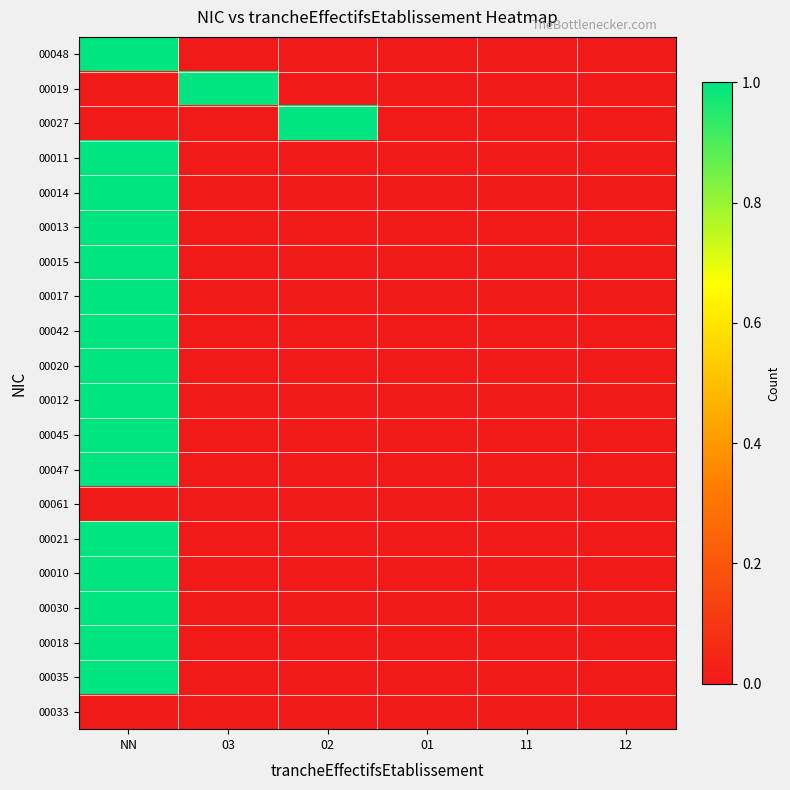

Reading right to left, what are all the values shown in this chart?

00048: 12=0	11=0	01=0	02=0	03=0	NN=1
00019: 12=0	11=0	01=0	02=0	03=1	NN=0
00027: 12=0	11=0	01=0	02=1	03=0	NN=0
00011: 12=0	11=0	01=0	02=0	03=0	NN=1
00014: 12=0	11=0	01=0	02=0	03=0	NN=1
00013: 12=0	11=0	01=0	02=0	03=0	NN=1
00015: 12=0	11=0	01=0	02=0	03=0	NN=1
00017: 12=0	11=0	01=0	02=0	03=0	NN=1
00042: 12=0	11=0	01=0	02=0	03=0	NN=1
00020: 12=0	11=0	01=0	02=0	03=0	NN=1
00012: 12=0	11=0	01=0	02=0	03=0	NN=1
00045: 12=0	11=0	01=0	02=0	03=0	NN=1
00047: 12=0	11=0	01=0	02=0	03=0	NN=1
00061: 12=0	11=0	01=0	02=0	03=0	NN=0
00021: 12=0	11=0	01=0	02=0	03=0	NN=1
00010: 12=0	11=0	01=0	02=0	03=0	NN=1
00030: 12=0	11=0	01=0	02=0	03=0	NN=1
00018: 12=0	11=0	01=0	02=0	03=0	NN=1
00035: 12=0	11=0	01=0	02=0	03=0	NN=1
00033: 12=0	11=0	01=0	02=0	03=0	NN=0